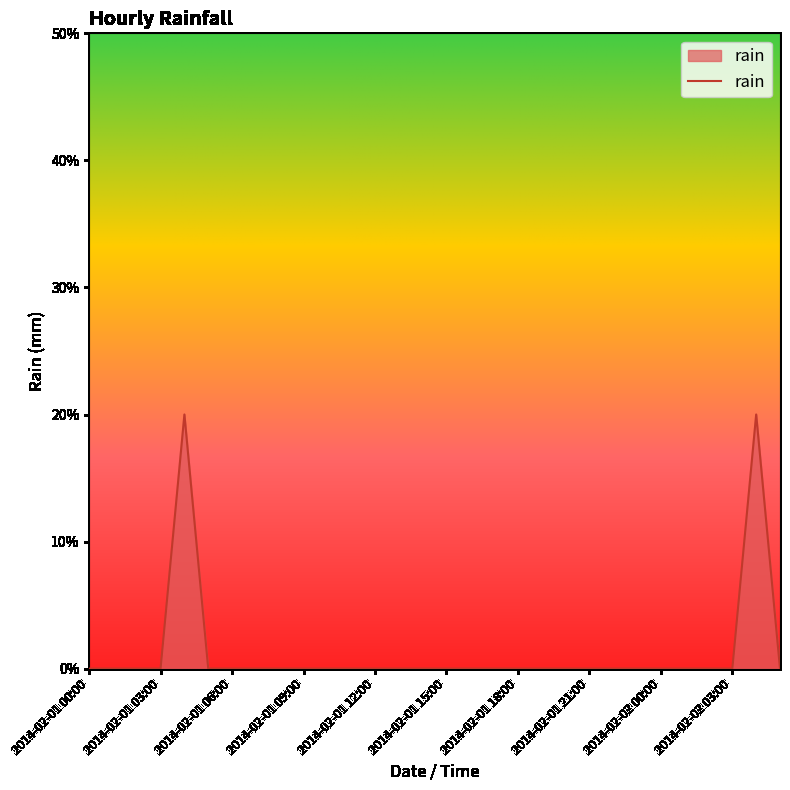

Rank the categories by value from lowest to highest.

2014-02-01 00:00, 2014-02-01 01:00, 2014-02-01 02:00, 2014-02-01 03:00, 2014-02-01 05:00, 2014-02-01 06:00, 2014-02-01 07:00, 2014-02-01 08:00, 2014-02-01 09:00, 2014-02-01 10:00, 2014-02-01 11:00, 2014-02-01 12:00, 2014-02-01 13:00, 2014-02-01 14:00, 2014-02-01 15:00, 2014-02-01 16:00, 2014-02-01 17:00, 2014-02-01 18:00, 2014-02-01 19:00, 2014-02-01 20:00, 2014-02-01 21:00, 2014-02-01 22:00, 2014-02-01 23:00, 2014-02-02 00:00, 2014-02-02 01:00, 2014-02-02 02:00, 2014-02-02 03:00, 2014-02-02 05:00, 2014-02-01 04:00, 2014-02-02 04:00